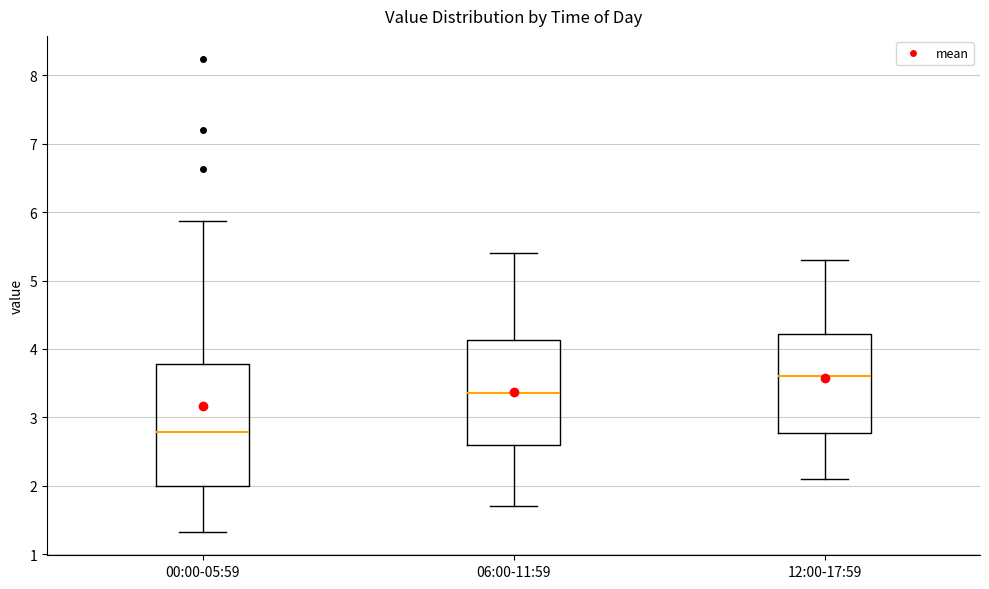

Which box is the tallest, from its lower edge to its upper edge?

00:00-05:59